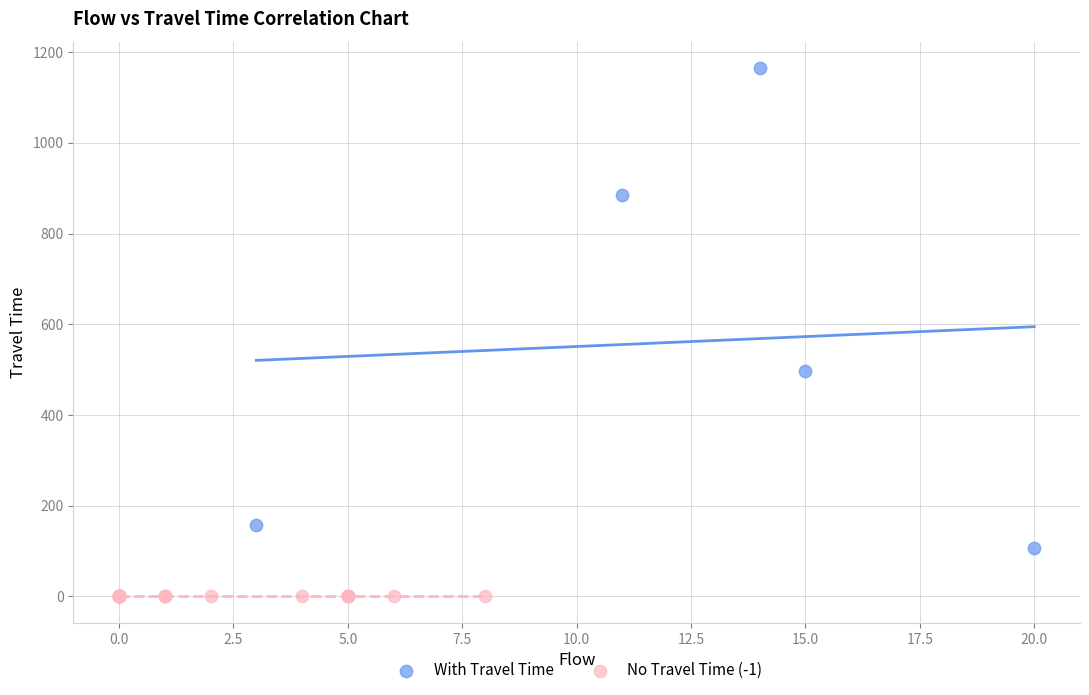

Which series reaches the minimum Y coordinate?

No Travel Time (-1)